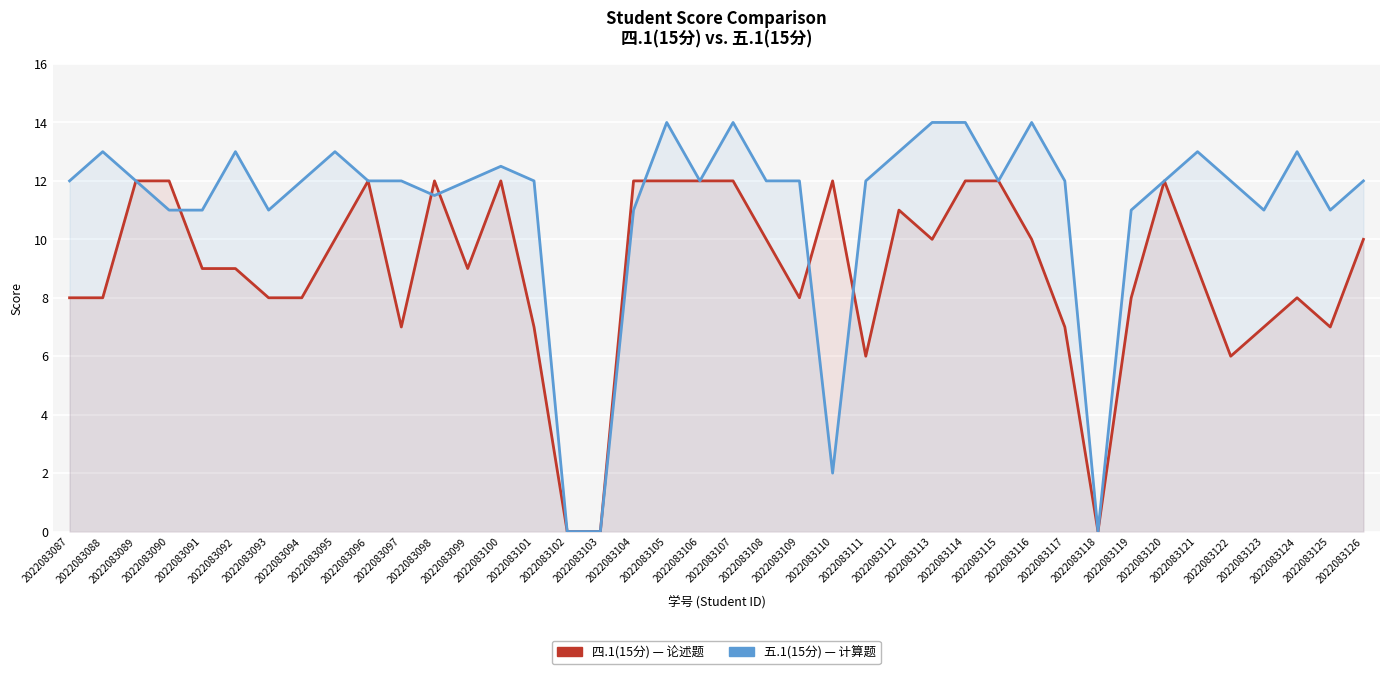

What is the difference between the 五.1(15分) values at 2022083106 and 2022083125?

1.0